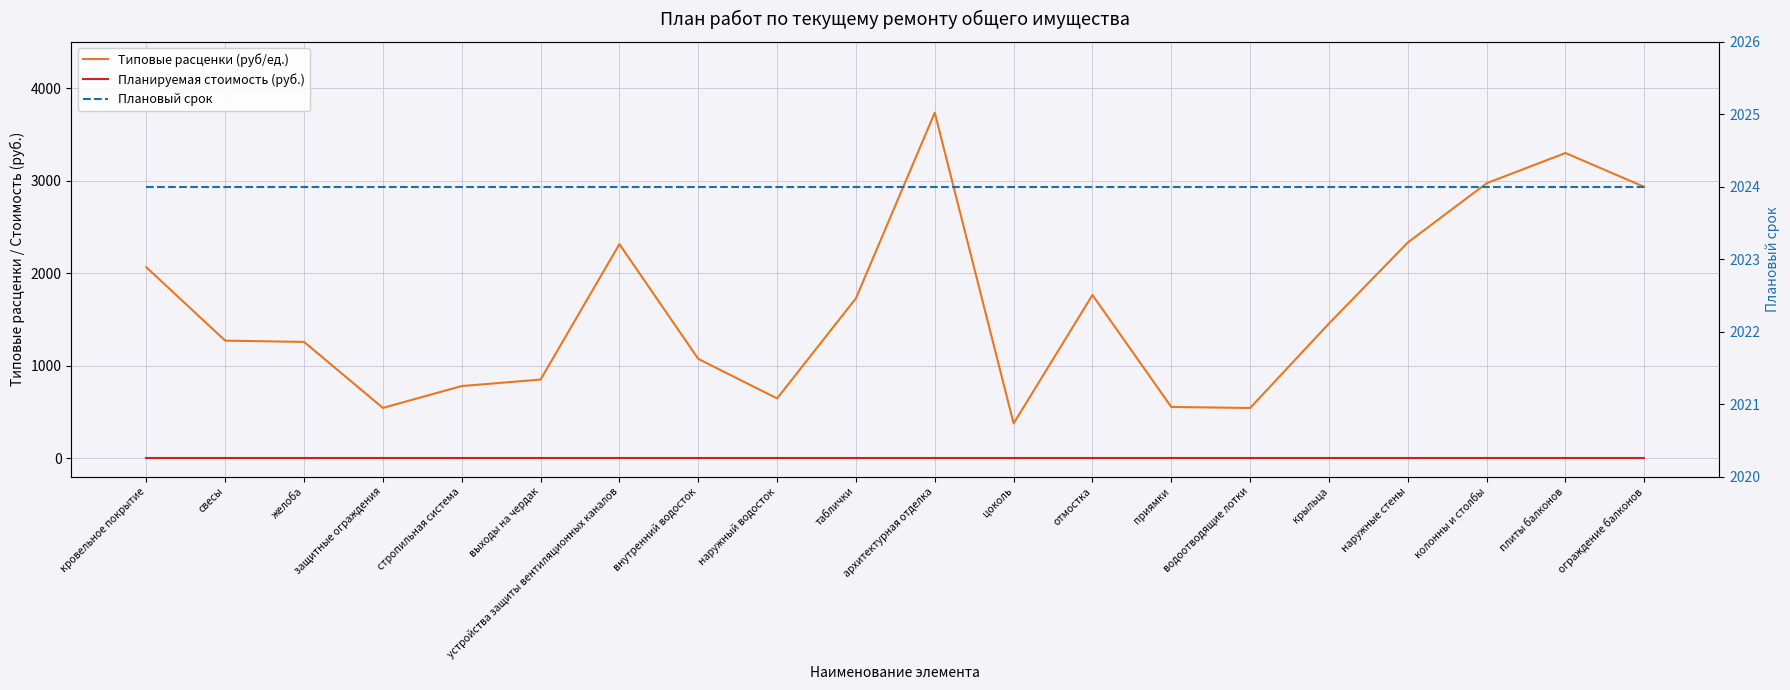

Reading left to right, extract all data points from this chart.

Типовые расценки (руб/ед.): 2062.8	1269.7	1256.0	542.3	778.8	848.8	2313.3	1072.5	644.9	1727.4	3735.1	374.2	1763.2	552.6	541.4	1455.0	2331.0	2971.8	3298.8	2931.9
Планируемая стоимость (руб.): 0.0	0.0	0.0	0.0	0.0	0.0	0.0	0.0	0.0	0.0	0.0	0.0	0.0	0.0	0.0	0.0	0.0	0.0	0.0	0.0
Плановый срок: 2024.0	2024.0	2024.0	2024.0	2024.0	2024.0	2024.0	2024.0	2024.0	2024.0	2024.0	2024.0	2024.0	2024.0	2024.0	2024.0	2024.0	2024.0	2024.0	2024.0